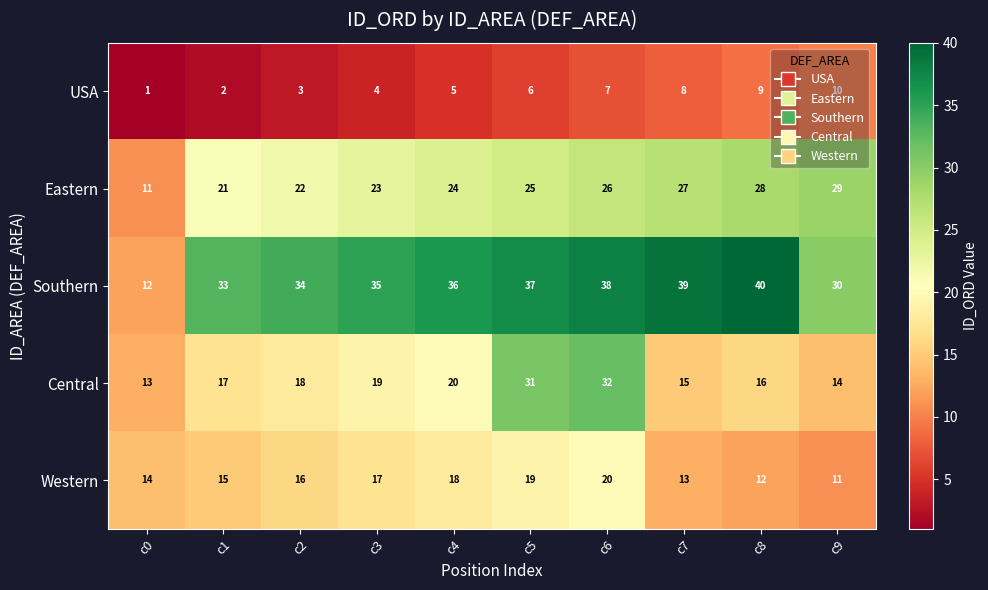

True or false: USA has a value of 4 at c8.

False